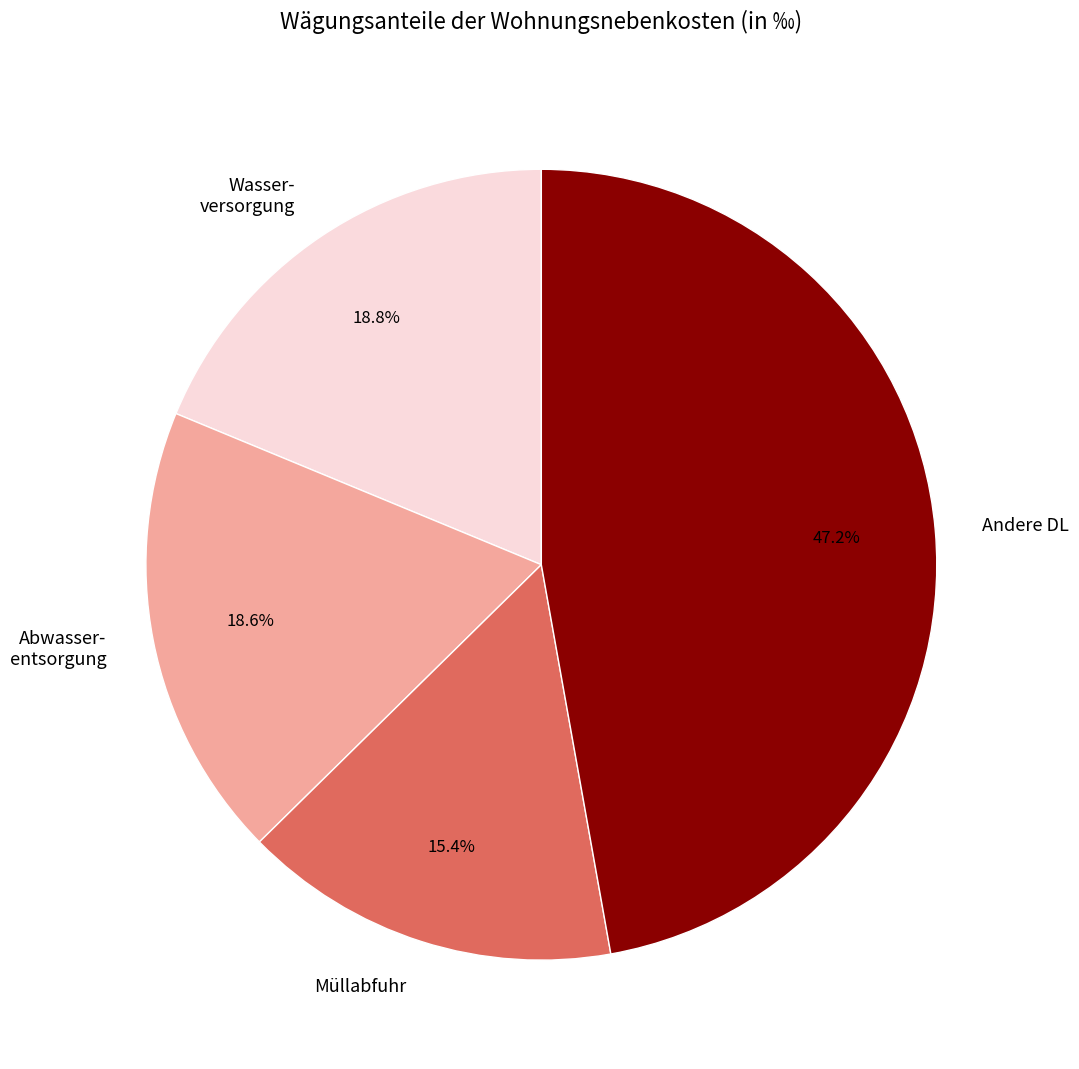

Count the number of slices in the pie.

4